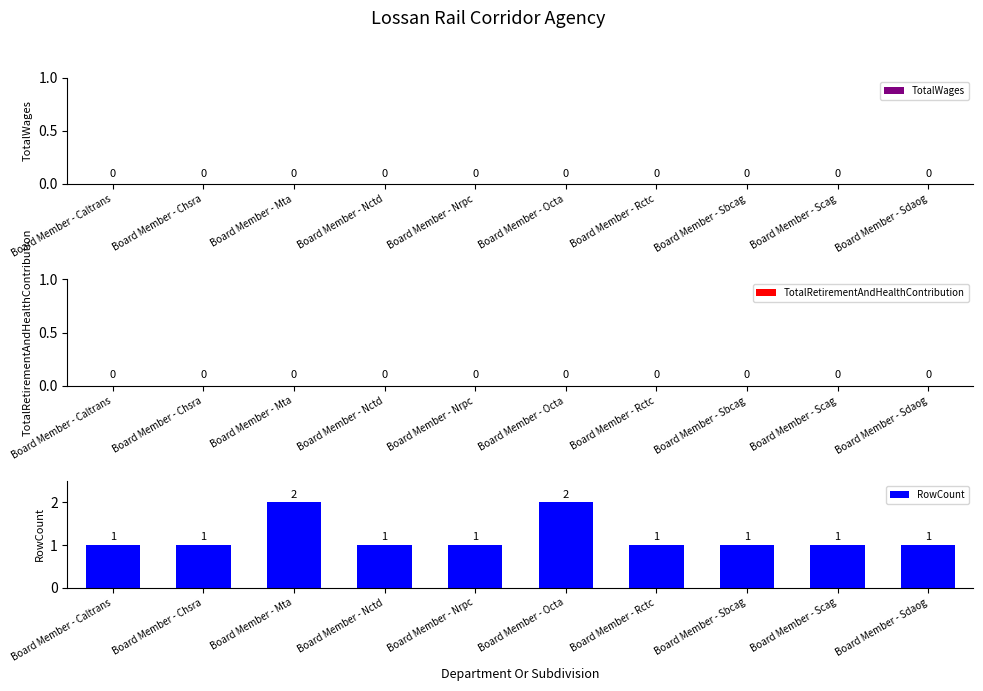

Does the chart contain any negative values?

No